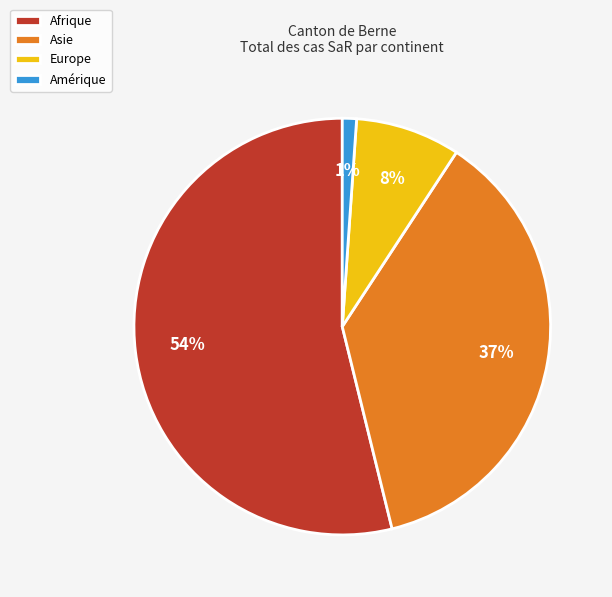

Do Afrique and Amérique together represent more than half of the pie?

Yes